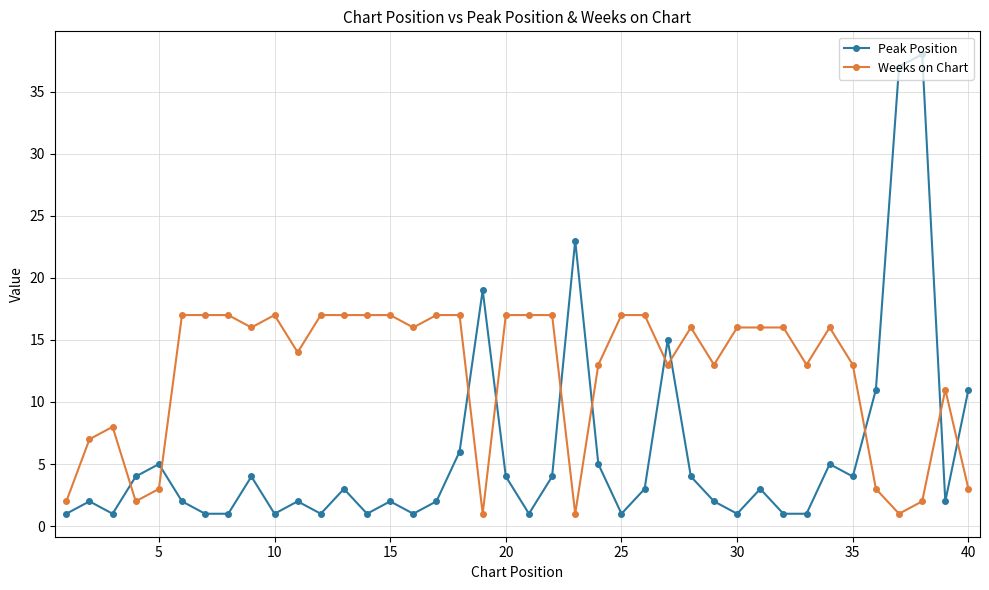

Rank the series by their maximum value, from highest to lowest.

Peak Position, Weeks on Chart